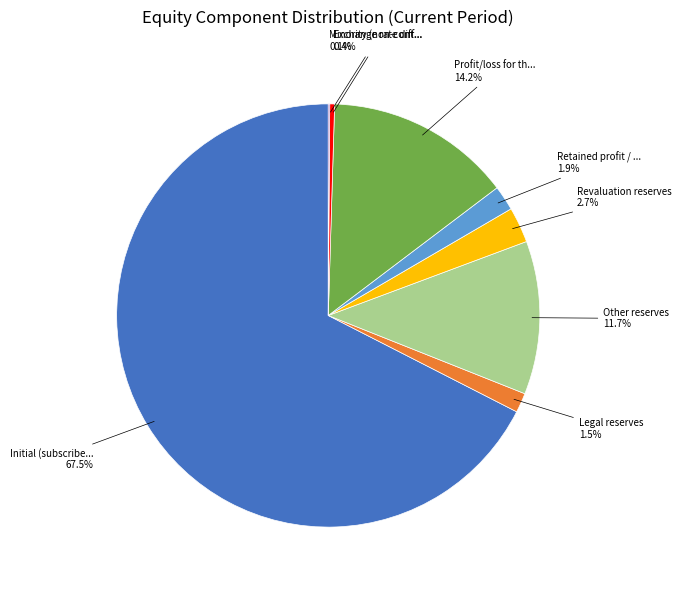

Is there any slice that represents more than half of the pie?

Yes